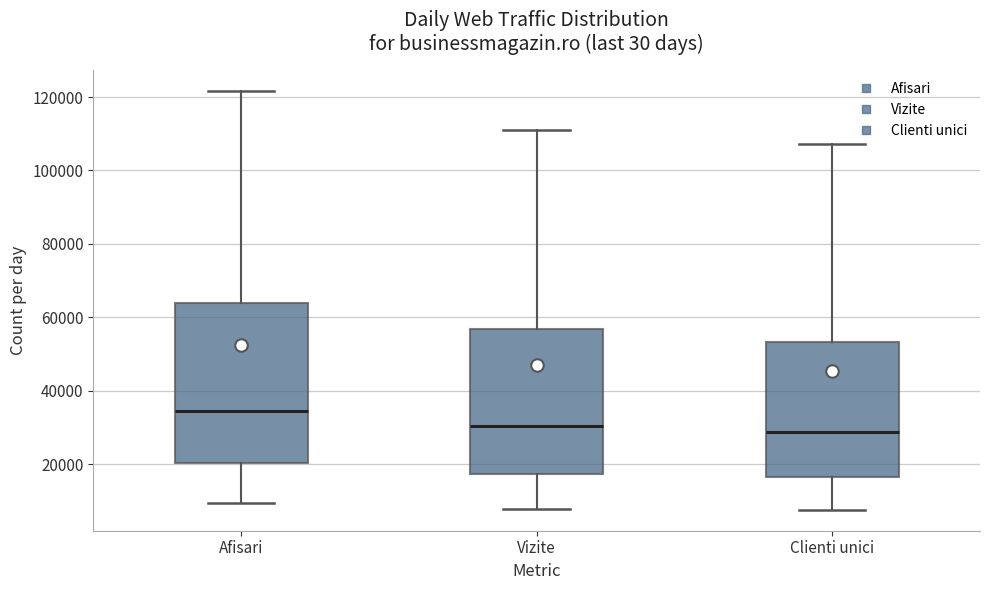

Reading left to right, transcribe this box plot: for each box, give where its median line is, the range the box spans, and where its two whiskers end, as read against the y-axis. The values are not printed on the chart, so give them approximately, as read against the axis.

Afisari: median 34000, box 20000 to 64000, whiskers 10000 to 122000
Vizite: median 30000, box 18000 to 56000, whiskers 8000 to 112000
Clienti unici: median 28000, box 16000 to 54000, whiskers 8000 to 108000